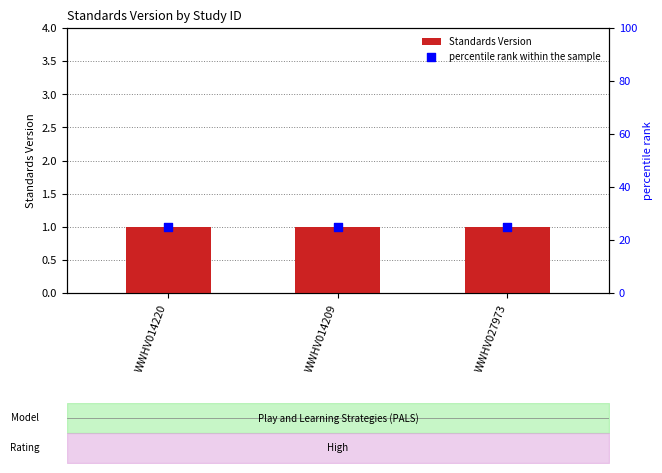

What are all the series names shown in the legend?

Standards Version, percentile rank within the sample